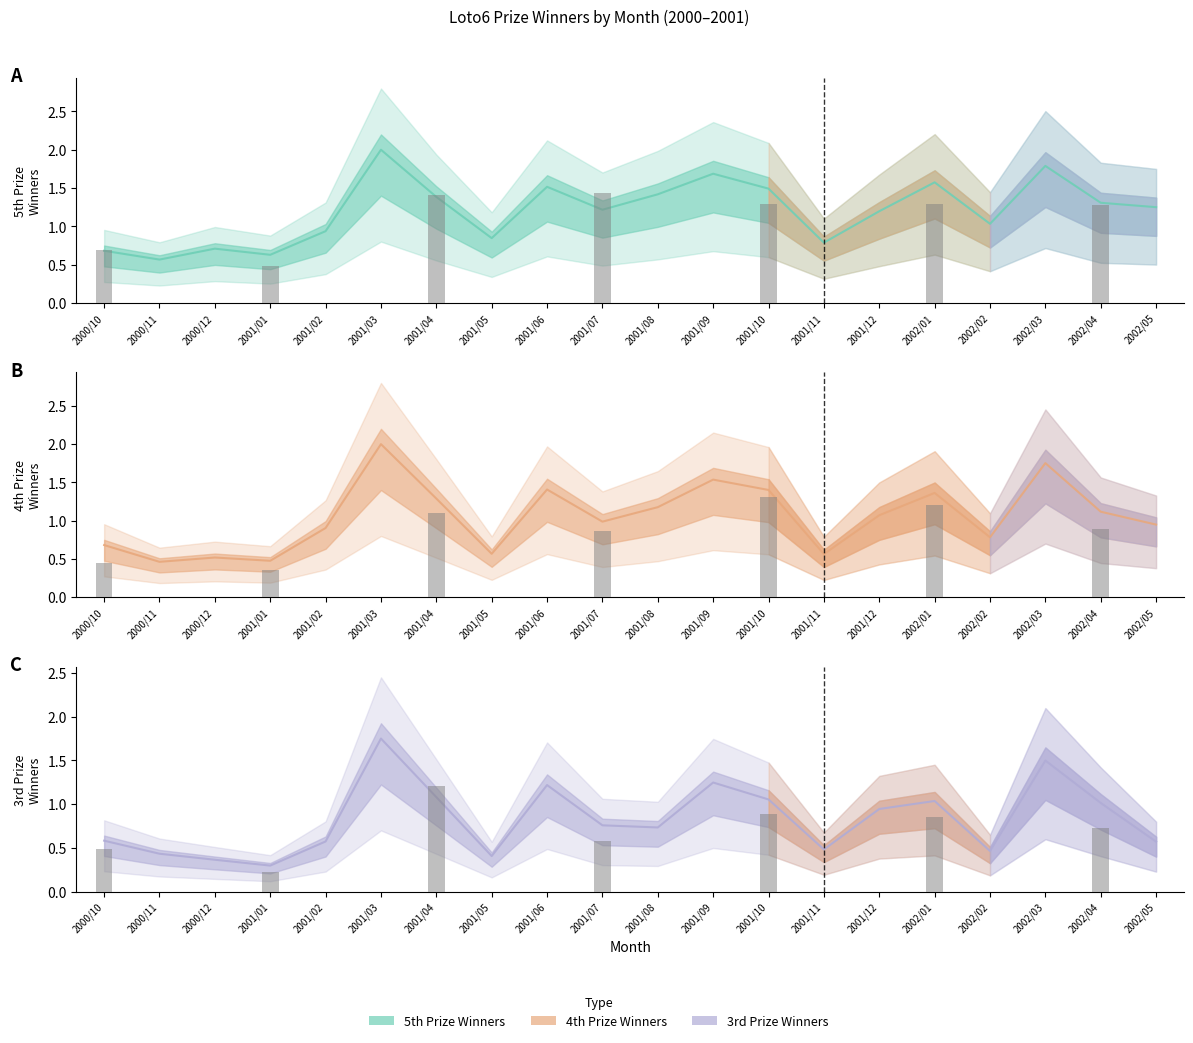

What is the approximate value of 4等口数 at 2001/12?

1.1